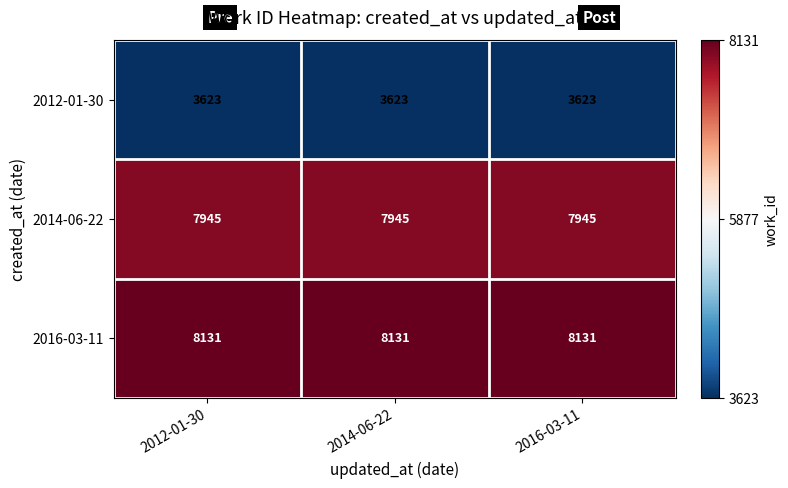

The 2016-03-11 series shows 3375 at 2014-06-22. True or false?

False